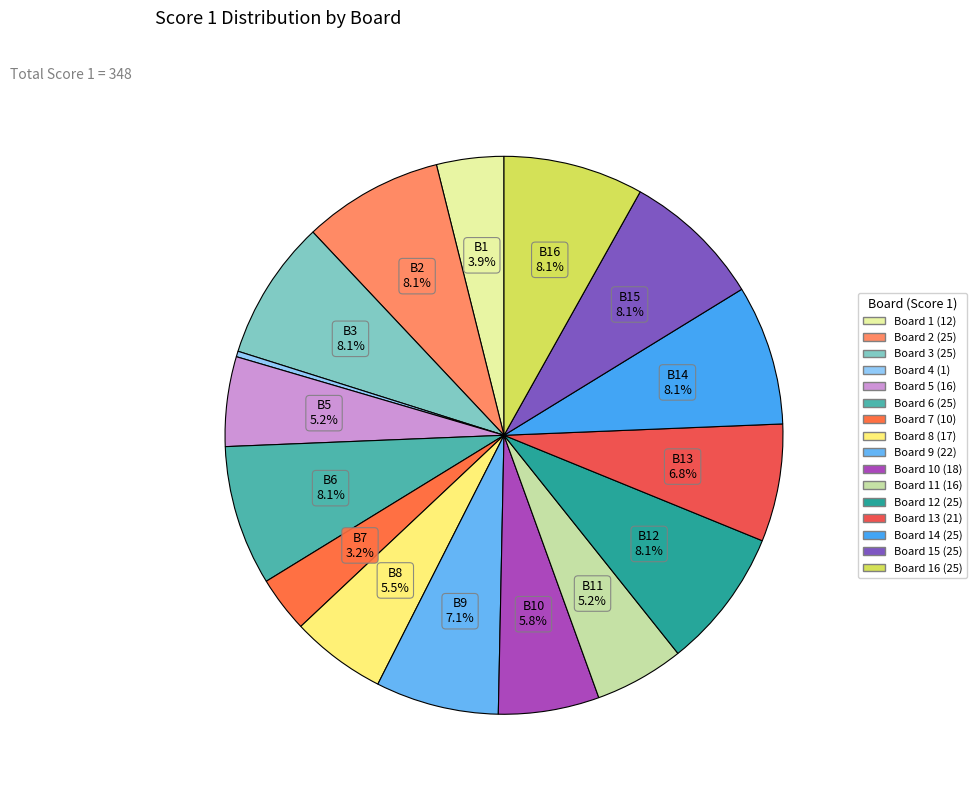

Is there any slice that represents more than half of the pie?

No